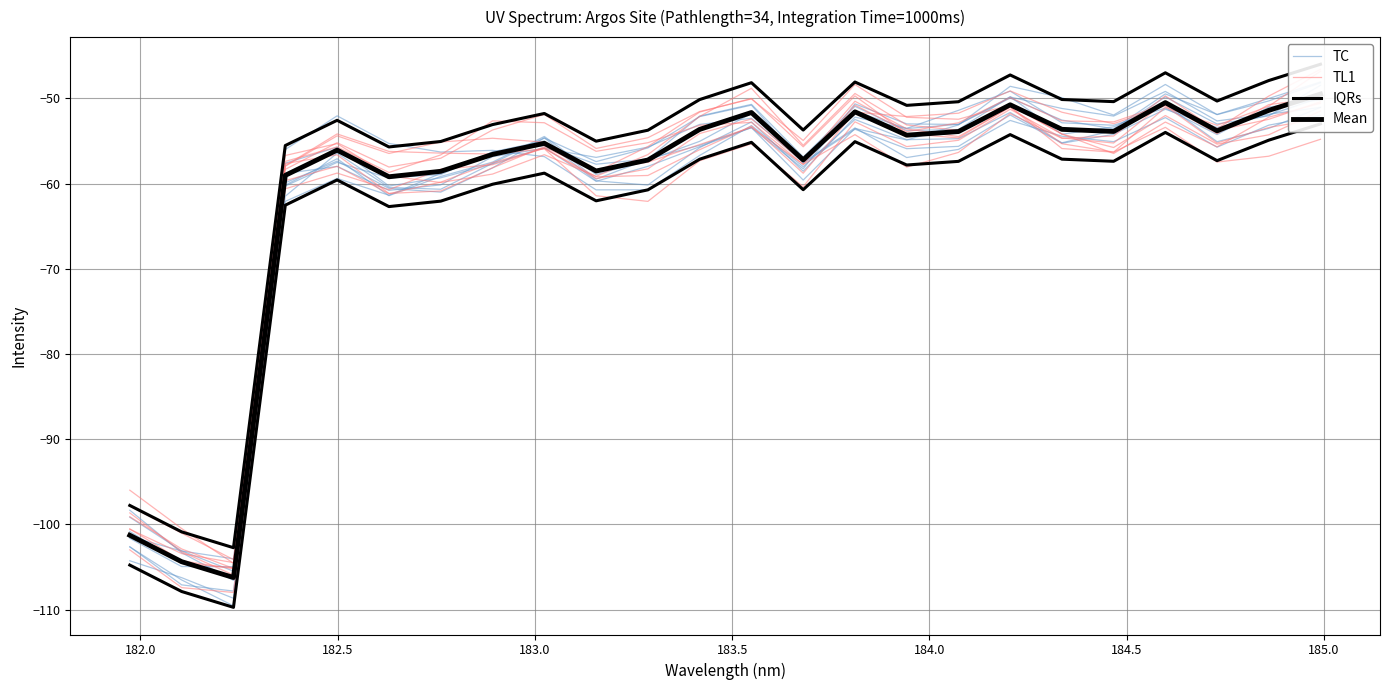

How many data points does each series have?

24